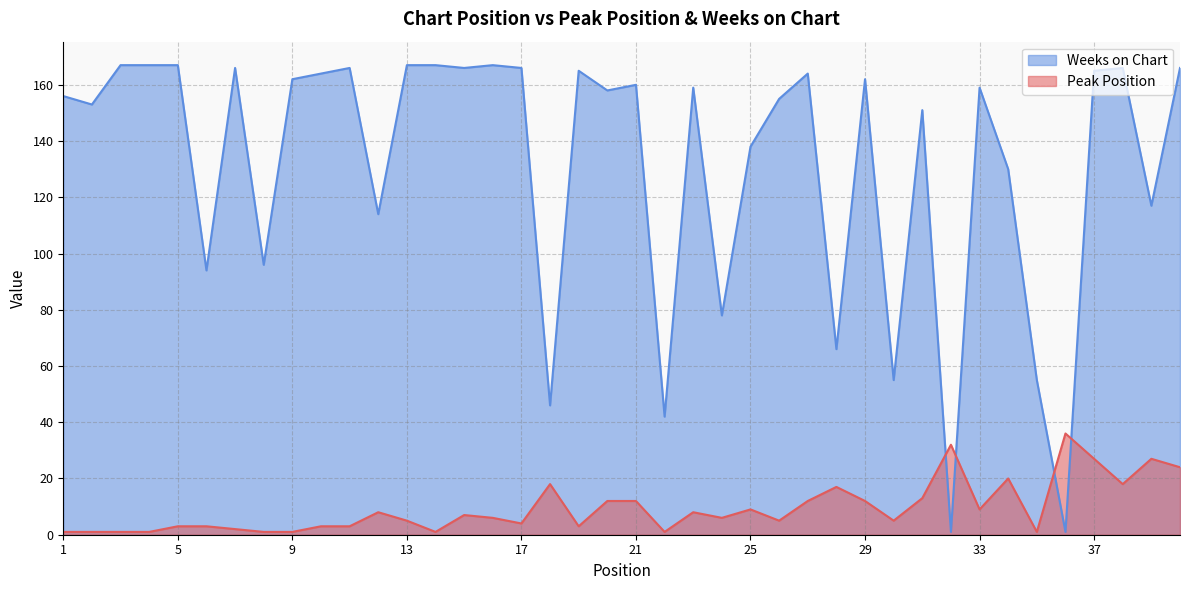

What is the lowest value of the Peak Position series?

1